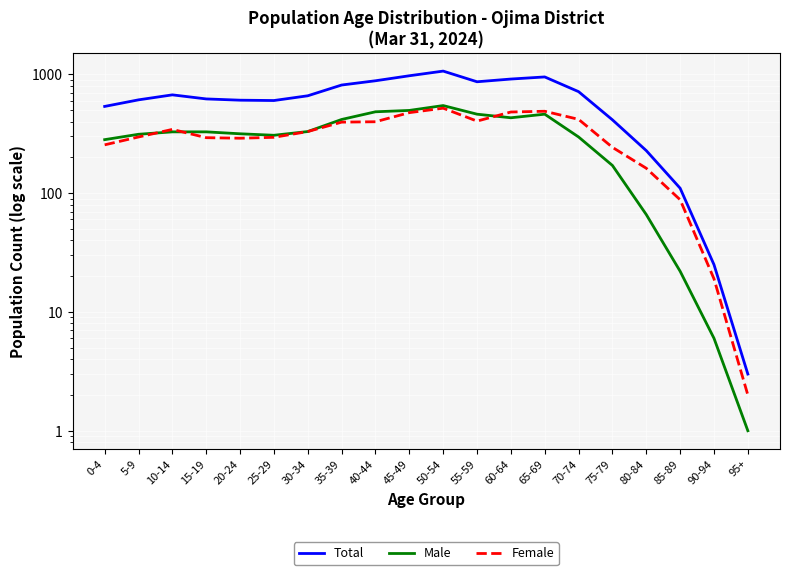

True or false: Female has more than 2 points higher than both neighbors.

True